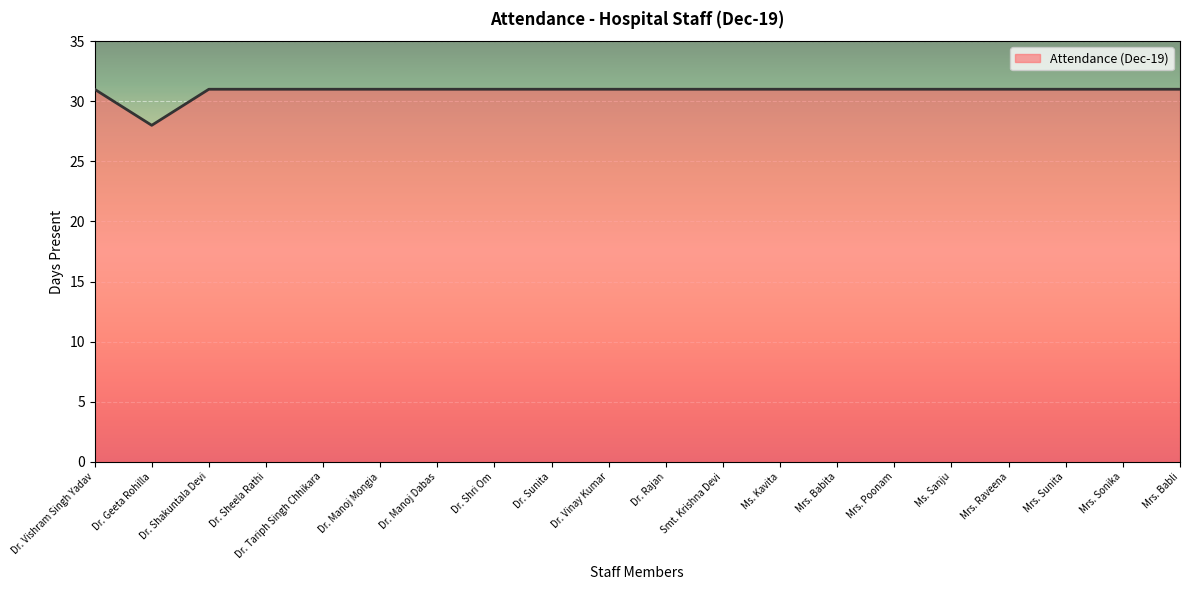

Is it true that the value at Dr. Tariph Singh Chhikara is 31?

True